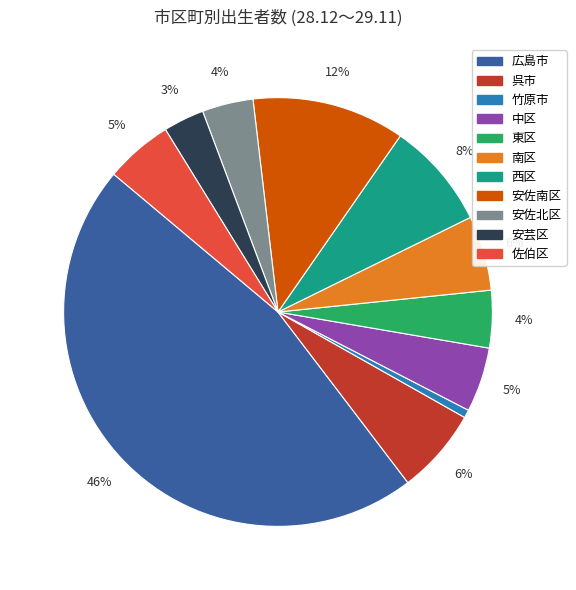

Combined, do 西区 and 佐伯区 account for over 50%?

No